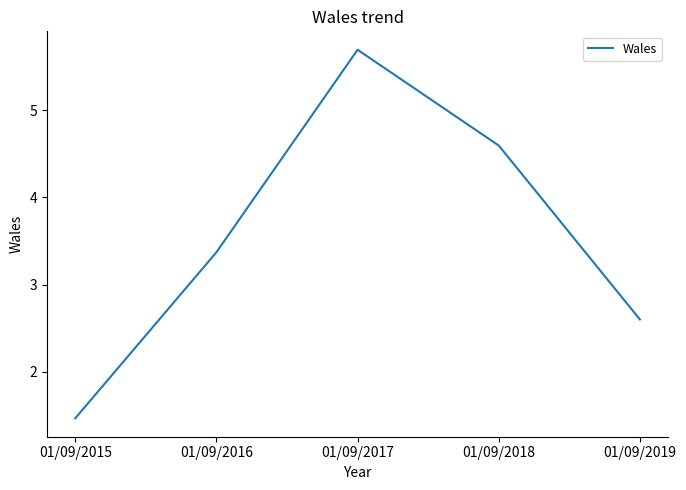

What value does the data have at 01/09/2018?

4.6